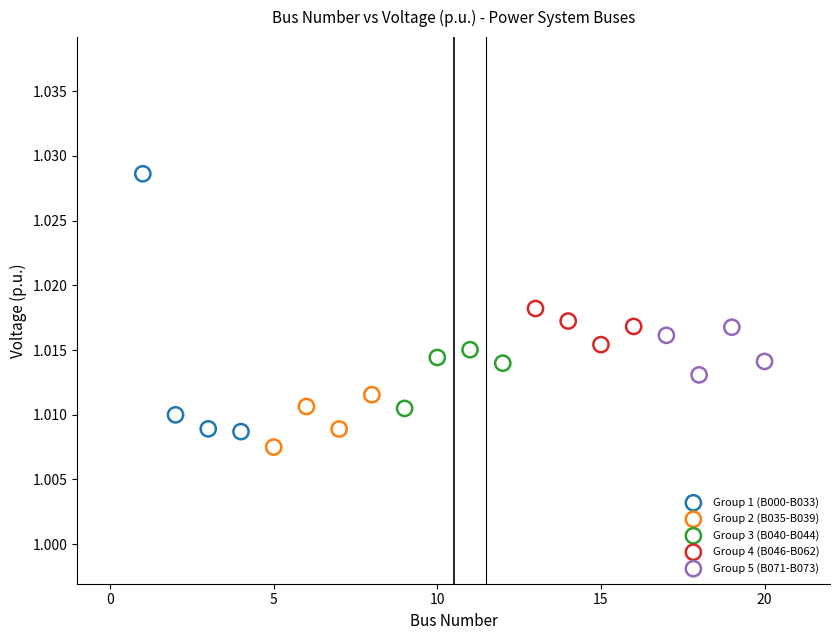

Which series reaches the maximum Y coordinate?

Group 1 (B000-B033)